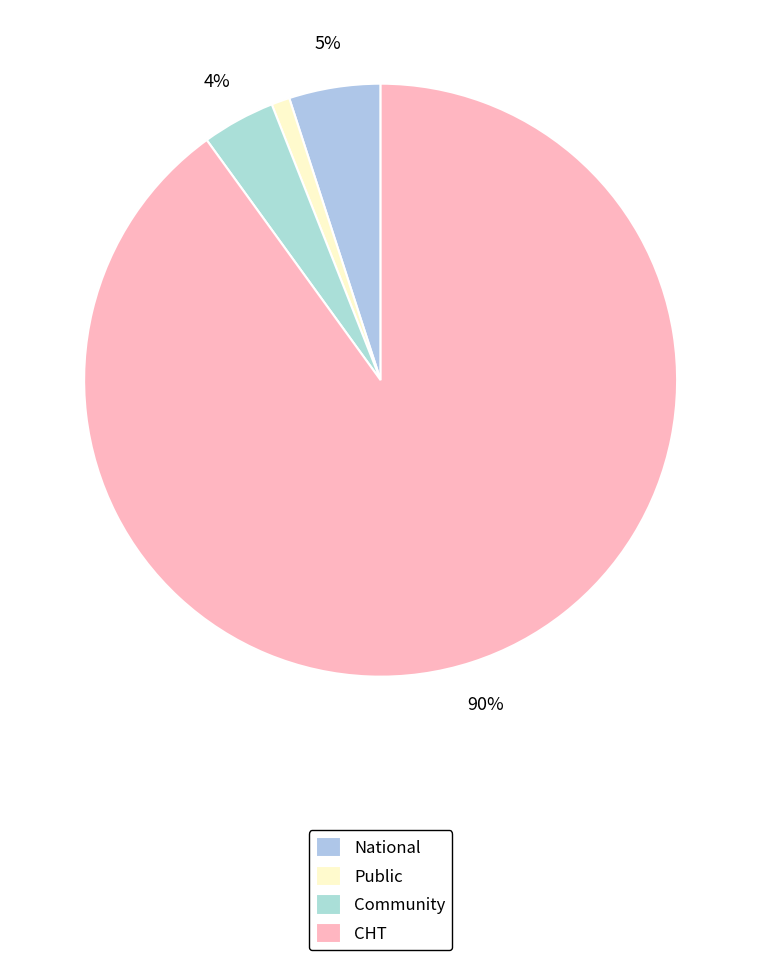

What percentage is the Community slice, to the nearest percent?

4%